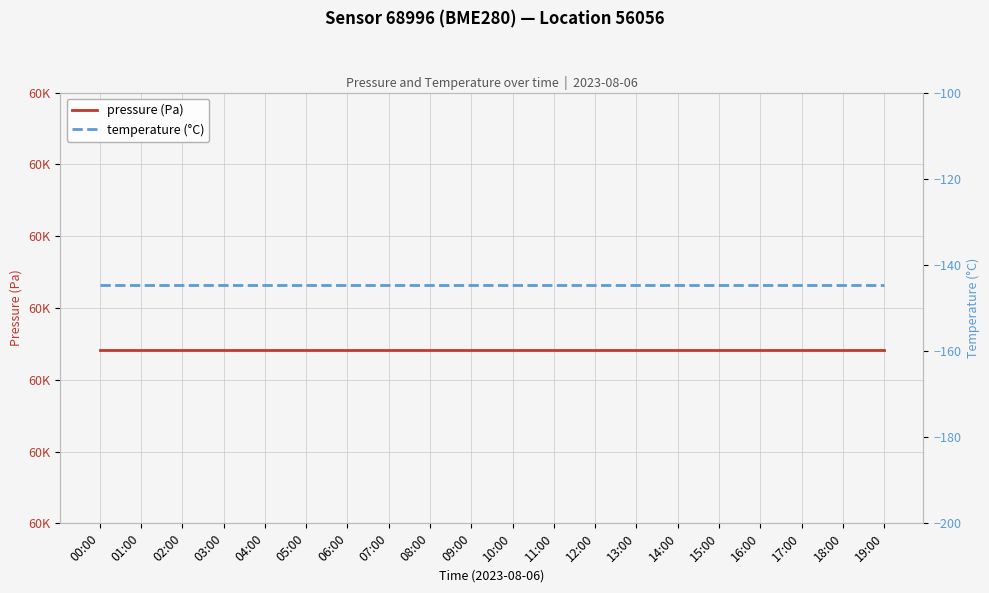

The value of pressure (Pa) at 04:00 is 18941.9. True or false?

False